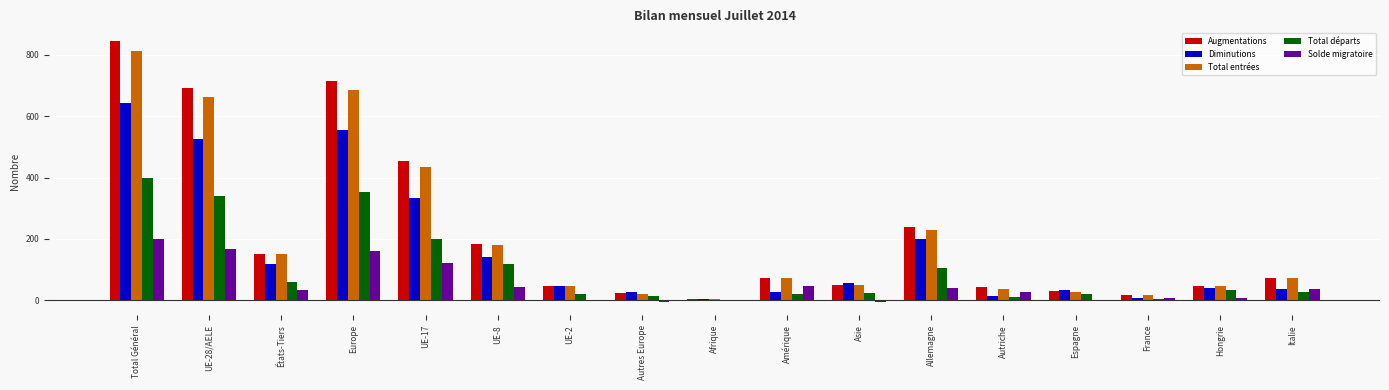

How many groups of bars are there?

17